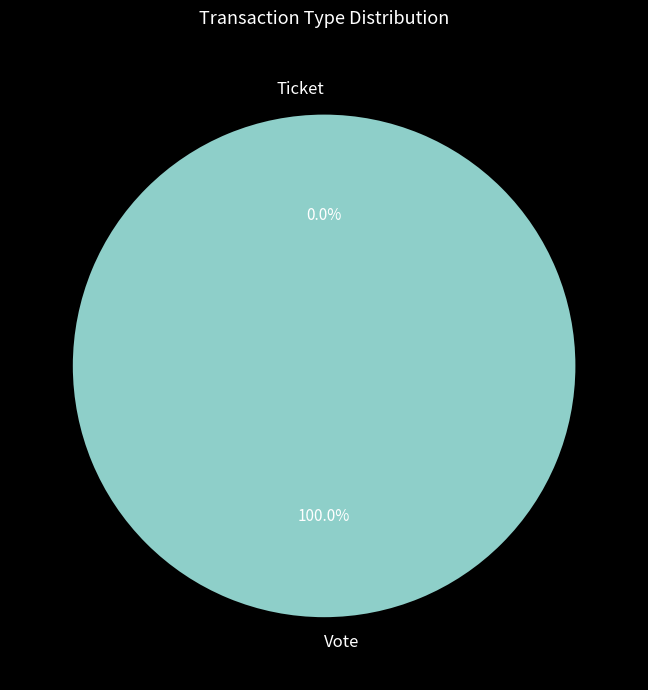

Is it true that Ticket is 1% of the pie?

False